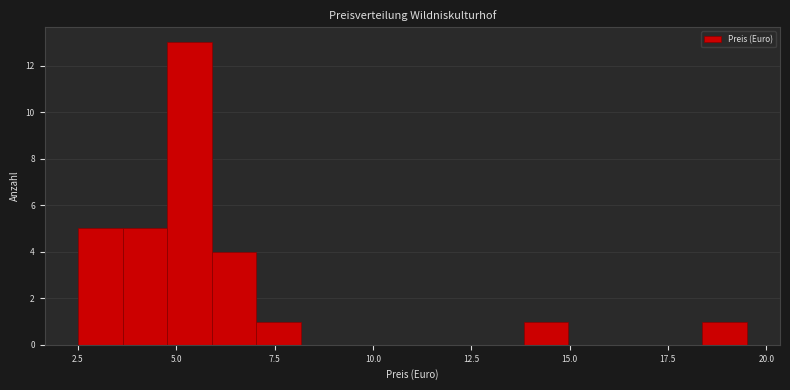

Around what value on the x-axis is the tallest bar? Give the approximate position of its centre, as read against the axis.

5.5